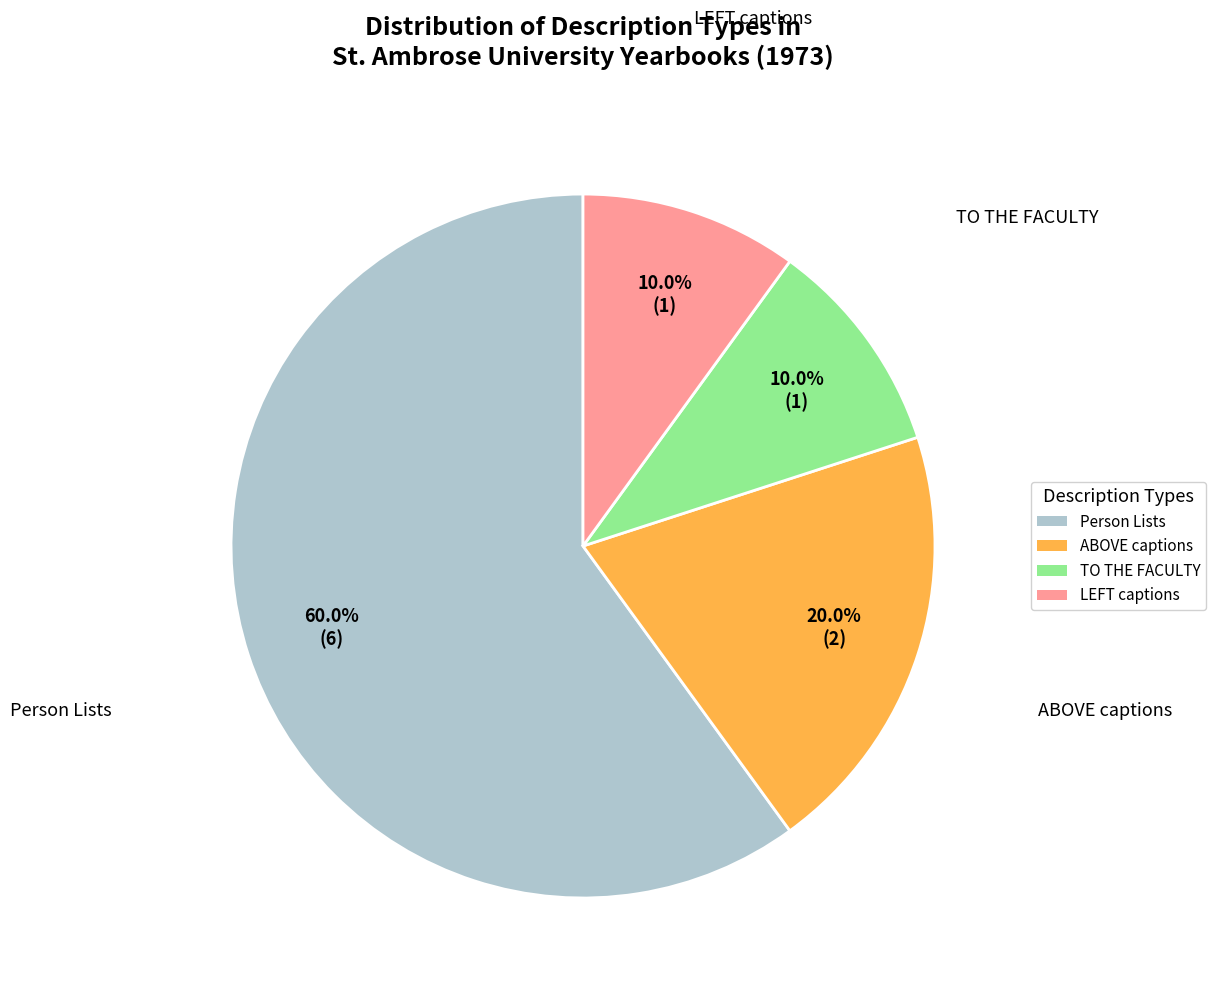

To the nearest percent, what is the average slice percentage?

25%